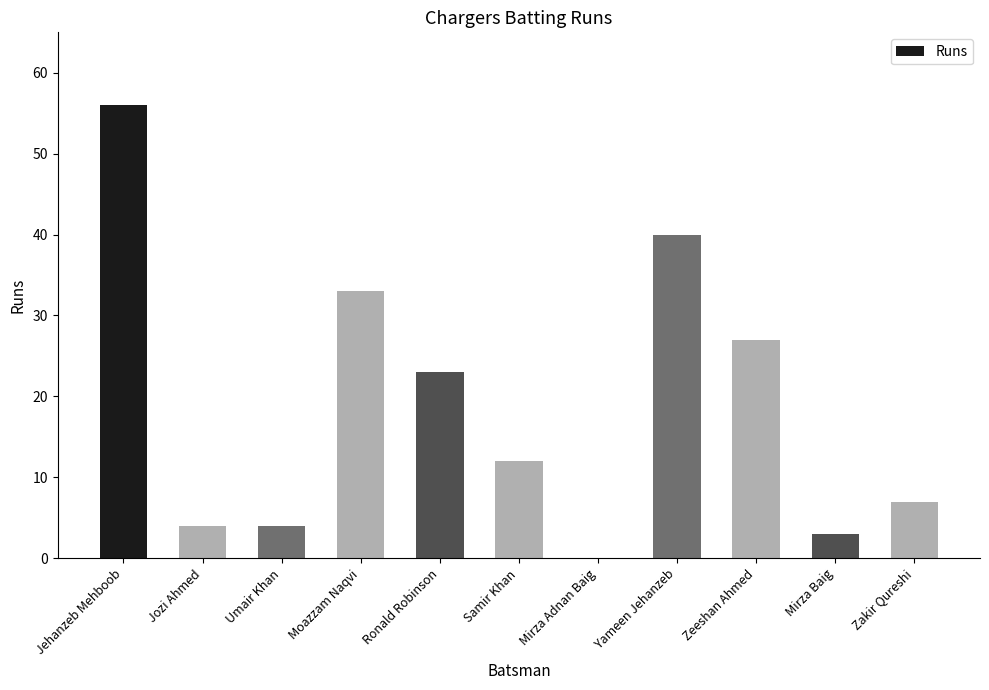

What is the sum of all values?

209